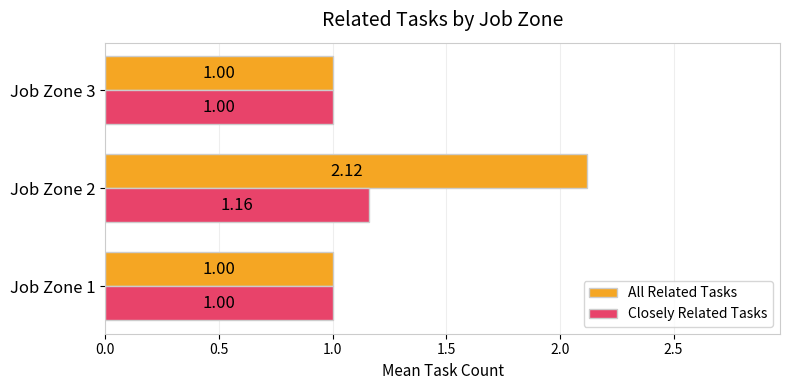

Which series changed the most between Job Zone 2 and Job Zone 3?

All Related Tasks